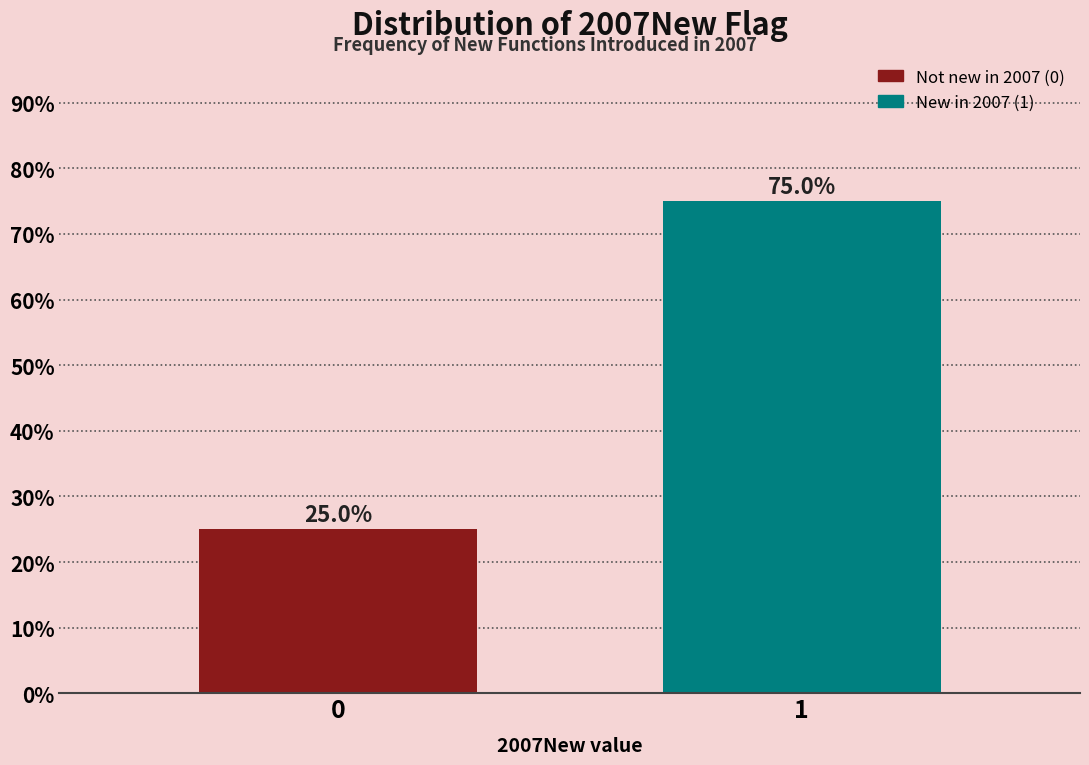

Reading left to right, transcribe all the data shown in this chart.

0=25	1=75